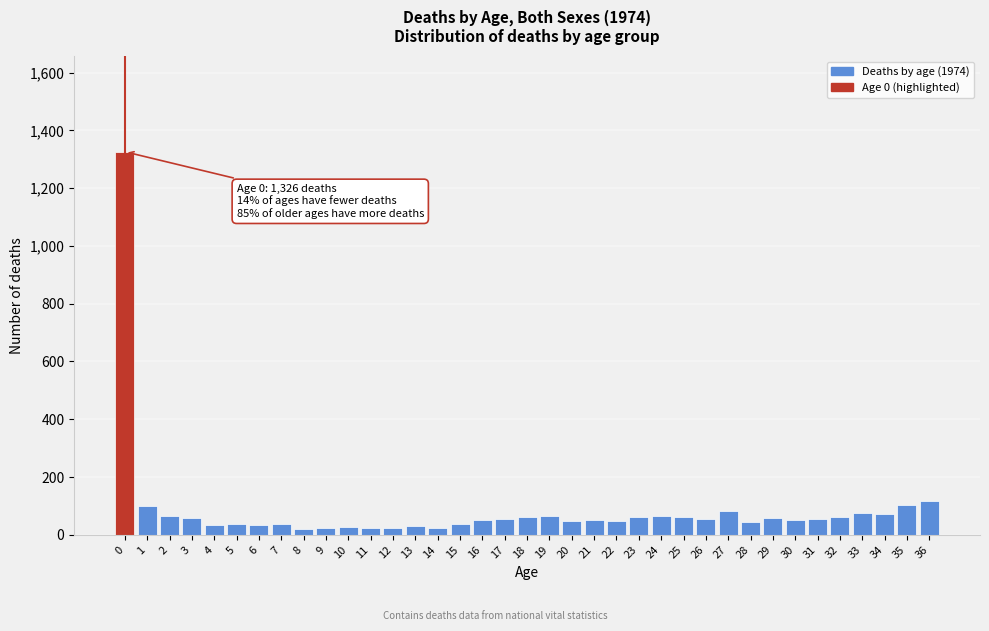

The chart shows a value of 191 at 36. True or false?

False